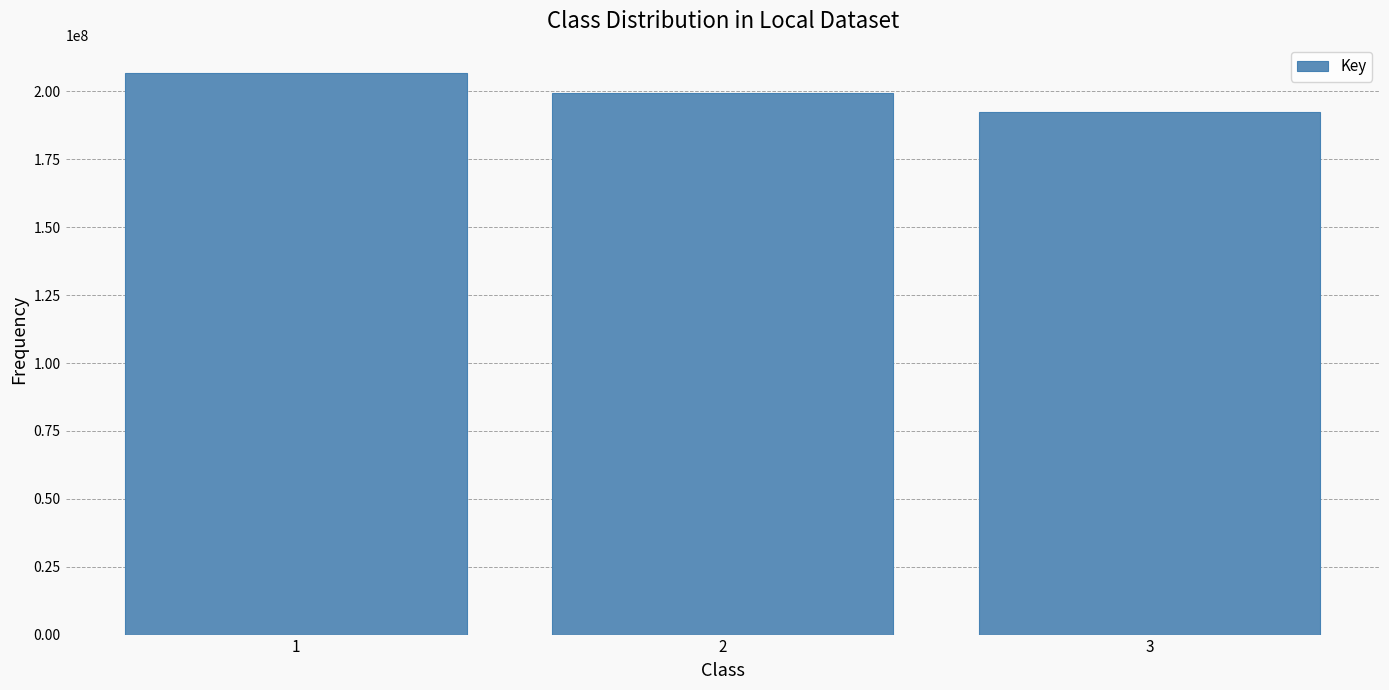

What is the difference between the maximum and second lowest values?

7383468